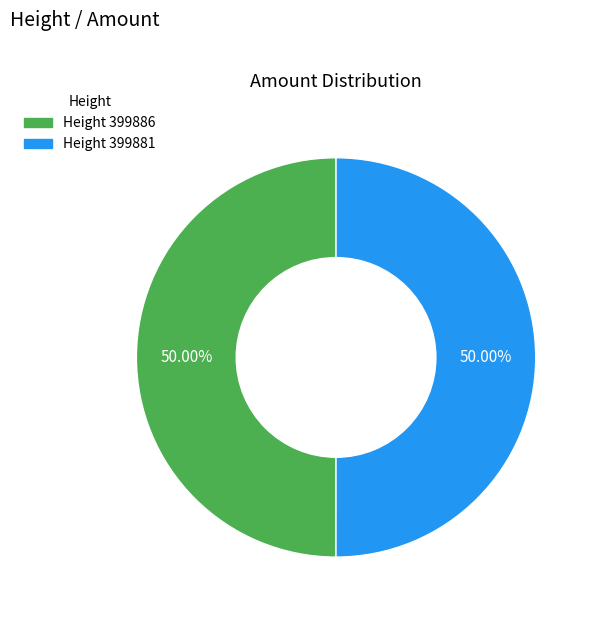

How many segments does this pie chart have?

2